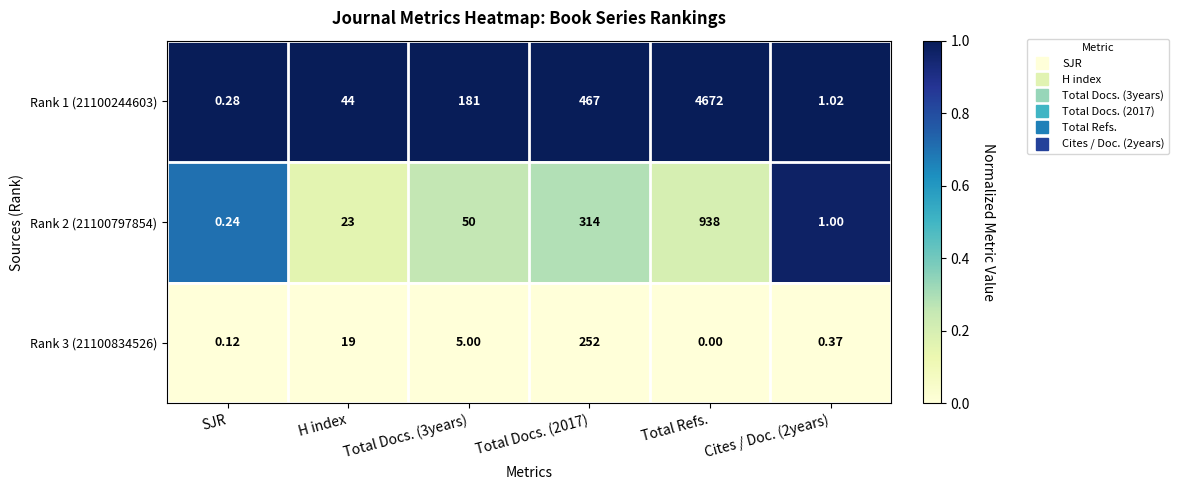

Which series changed the most between Total Docs. (3years) and Cites / Doc. (2years)?

Rank 1 (21100244603)